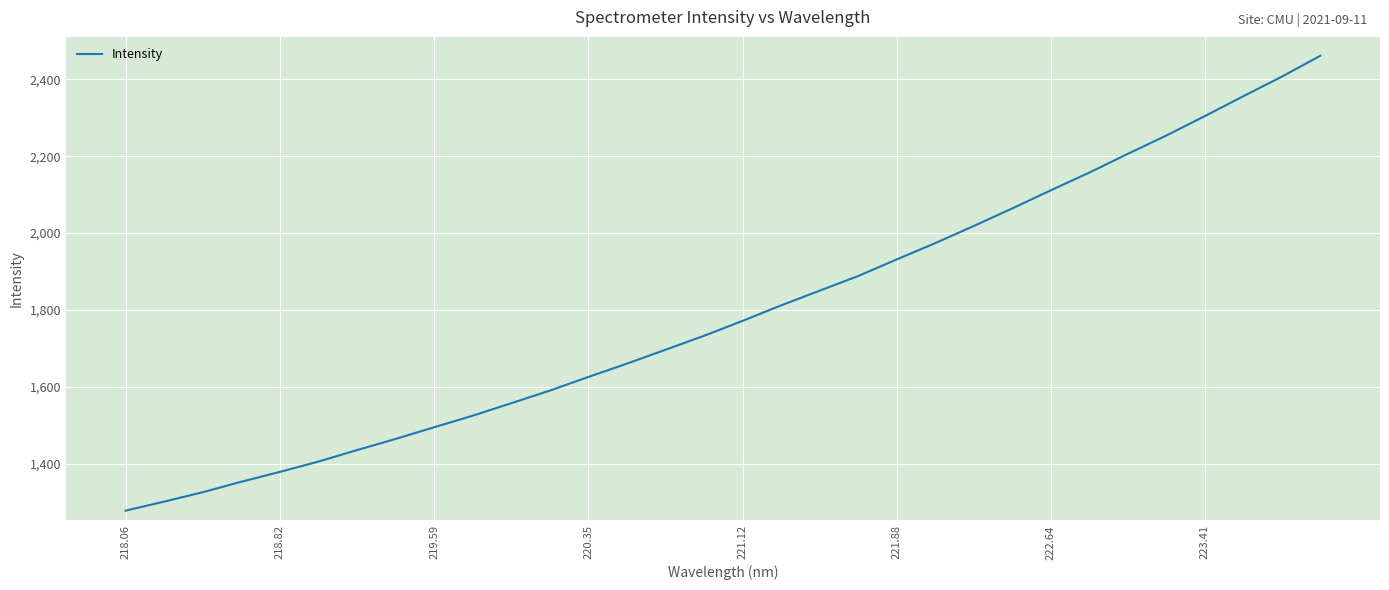

What is the smallest value displayed?

1277.3